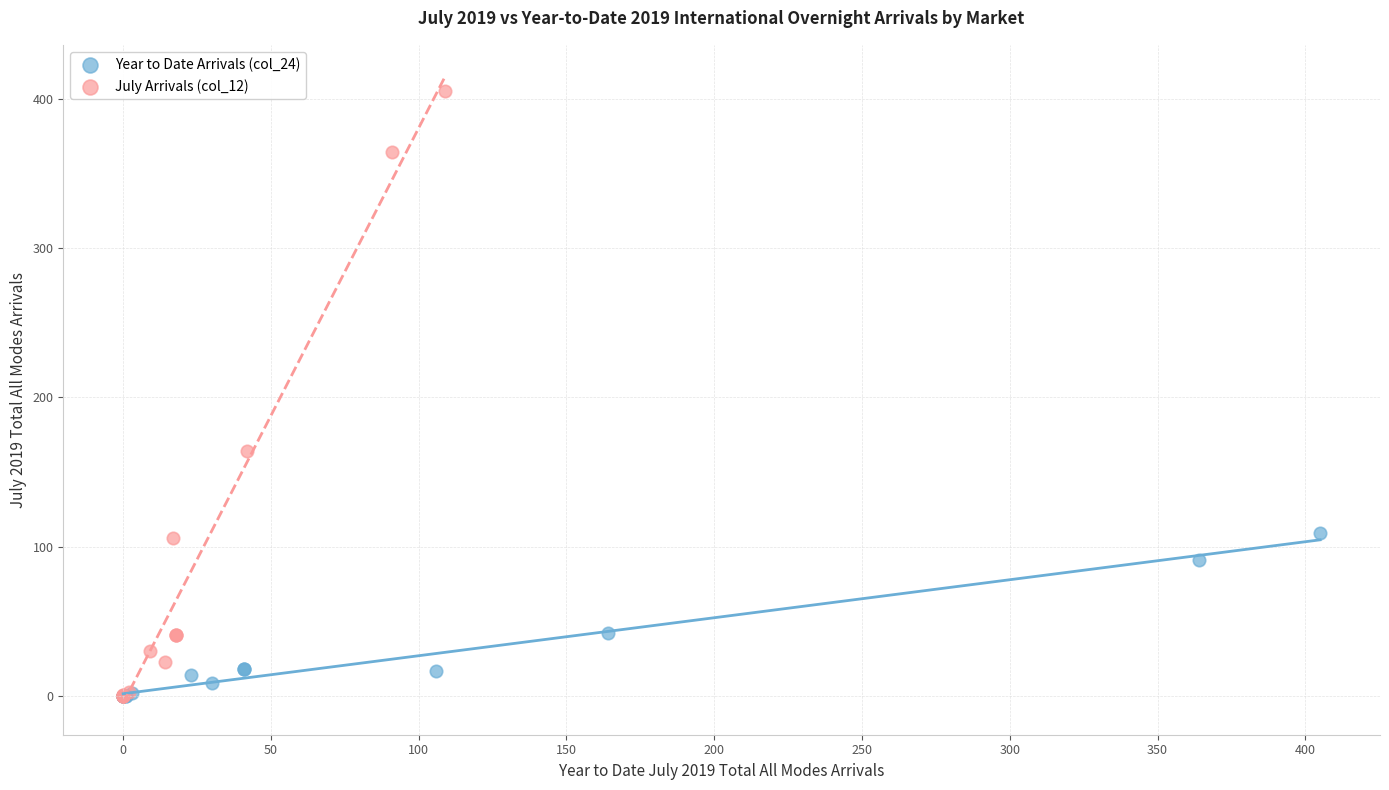

Which series reaches the maximum Y coordinate?

July Arrivals (col_12)